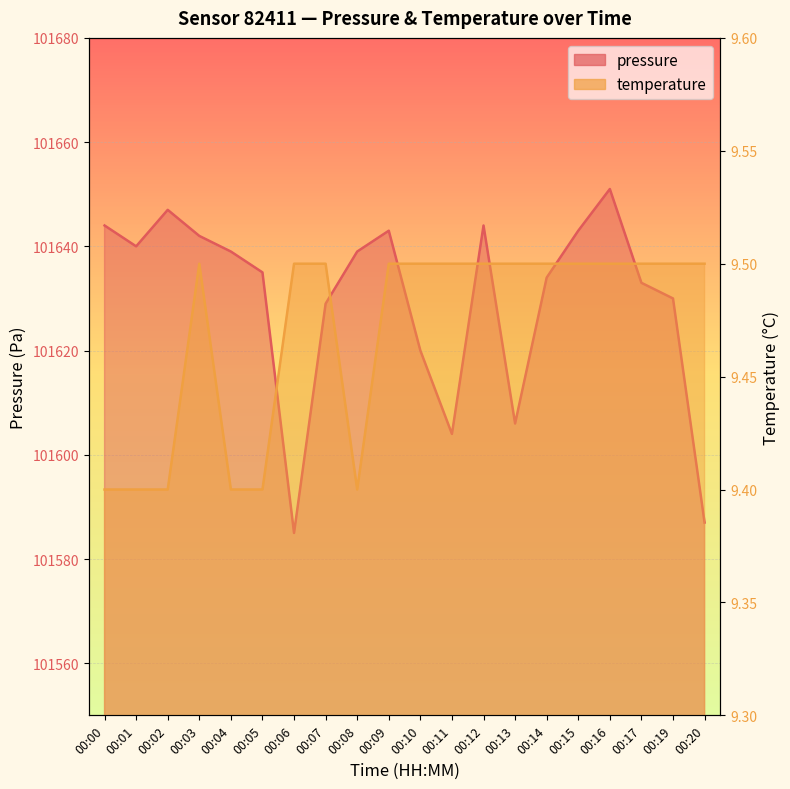

What is the value of the pressure point at the 9th from the left?

101639.0